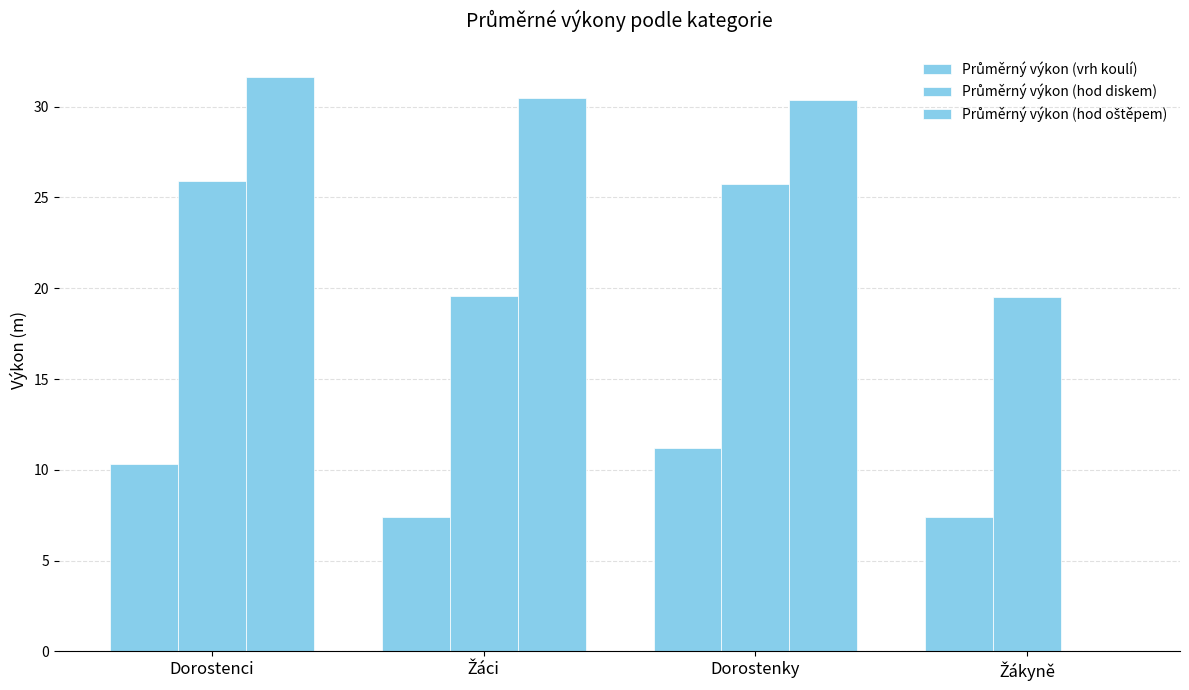

At Žáci, list the series in order from smallest to largest.

Průměrný výkon (vrh koulí), Průměrný výkon (hod diskem), Průměrný výkon (hod oštěpem)